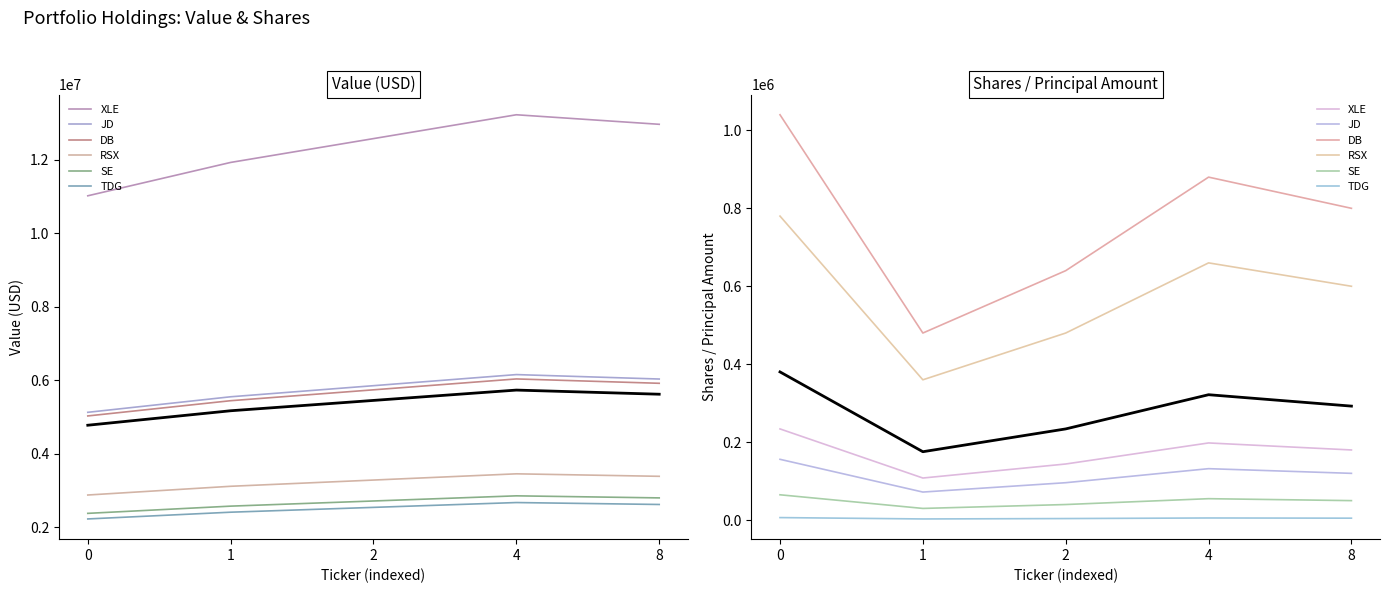

At which category does RSX reach its first local peak?

4